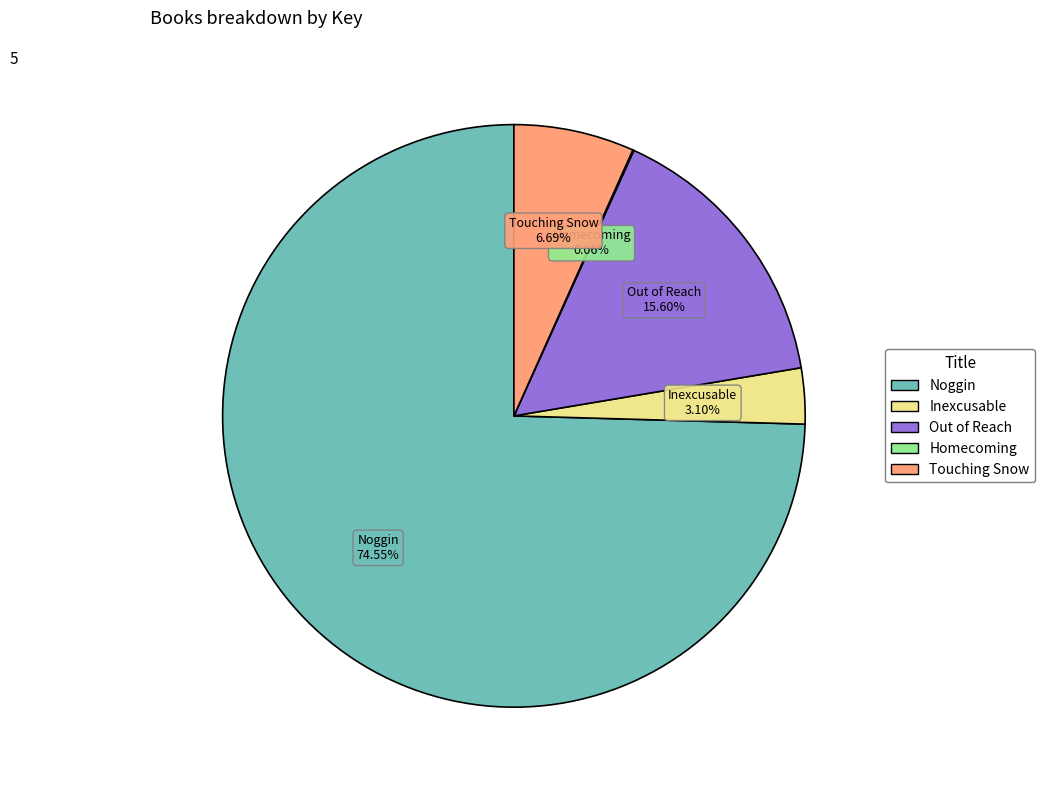

Which category has the biggest portion of the pie?

Noggin